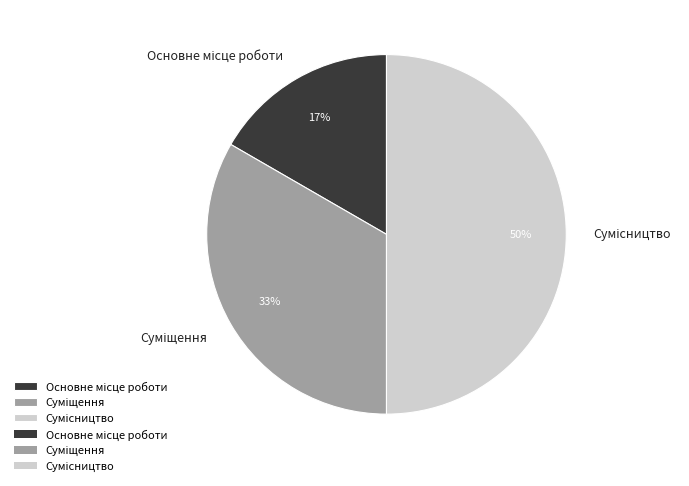

To the nearest percent, what is the average slice percentage?

33%